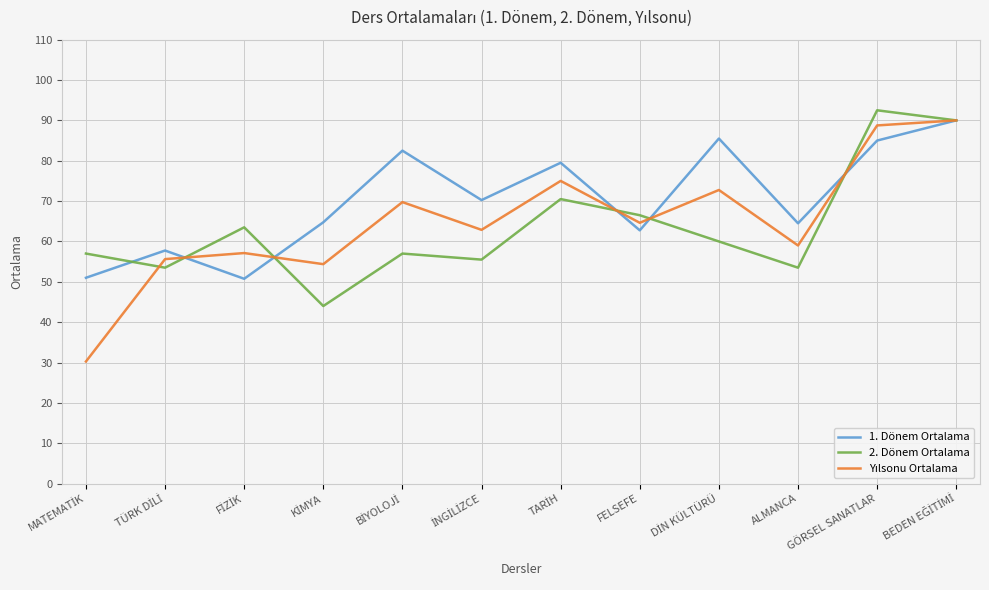

What is the maximum value for 2. Dönem Ortalama?

92.5